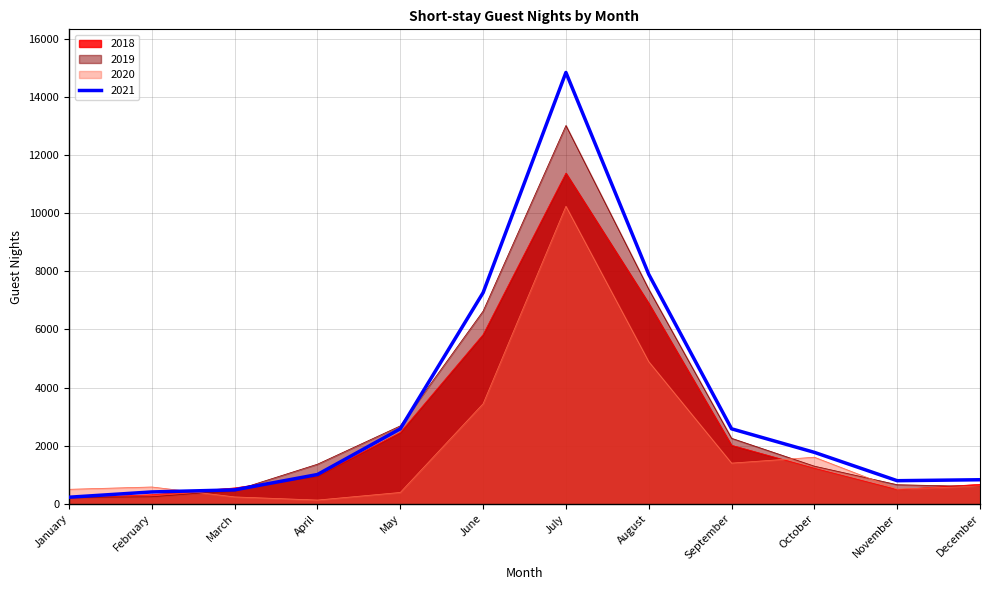

List the labels in order of 2019 value, largest first.

July, August, June, May, September, April, October, November, December, March, February, January